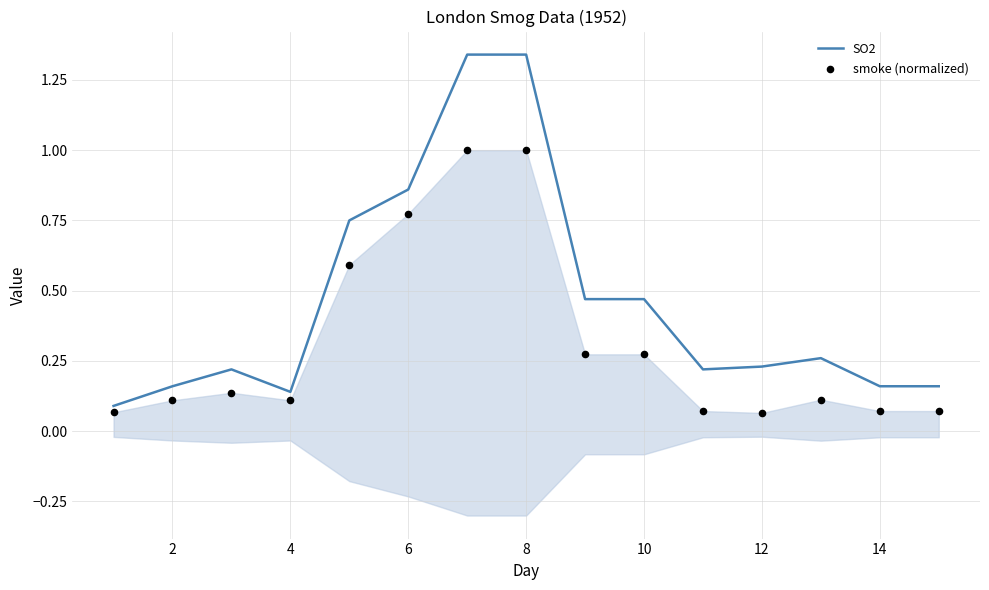

What are all the series names shown in the legend?

SO2, smoke (normalized)